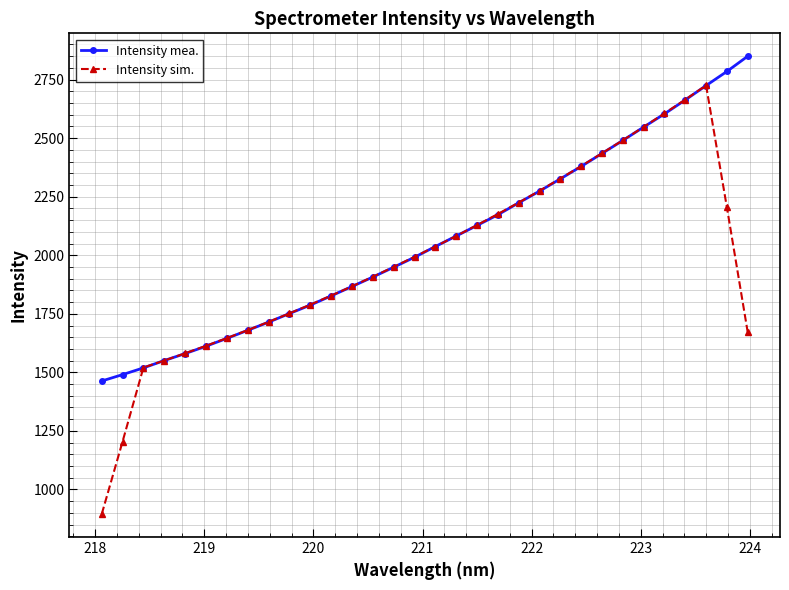

How many lines are shown in the chart?

2